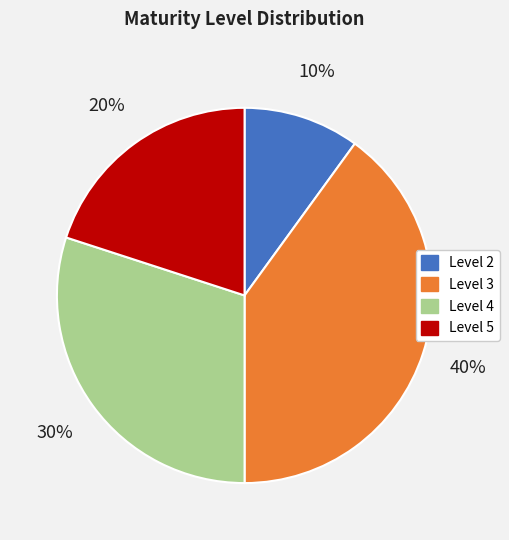

Which slice is the smallest?

Level 2